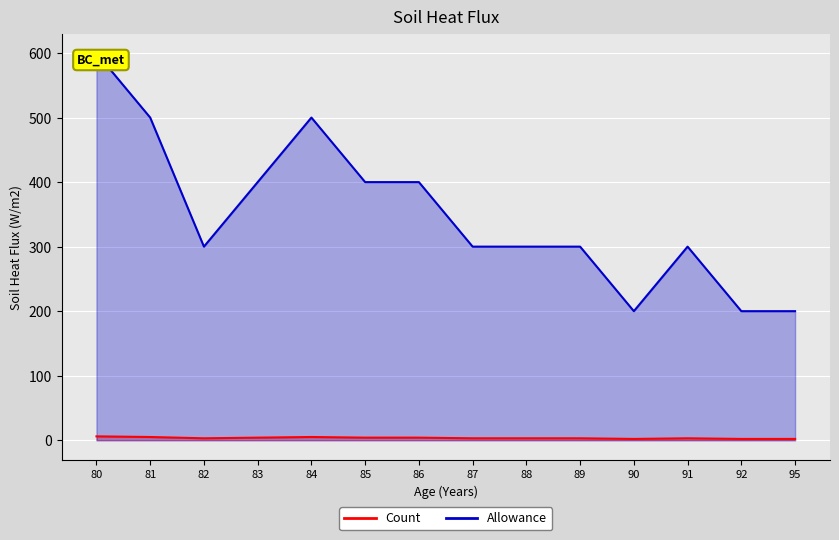

Reading left to right, what are all the values shown in this chart?

Count: 80=6	81=5	82=3	83=4	84=5	85=4	86=4	87=3	88=3	89=3	90=2	91=3	92=2	95=2
Allowance: 80=600	81=500	82=300	83=400	84=500	85=400	86=400	87=300	88=300	89=300	90=200	91=300	92=200	95=200